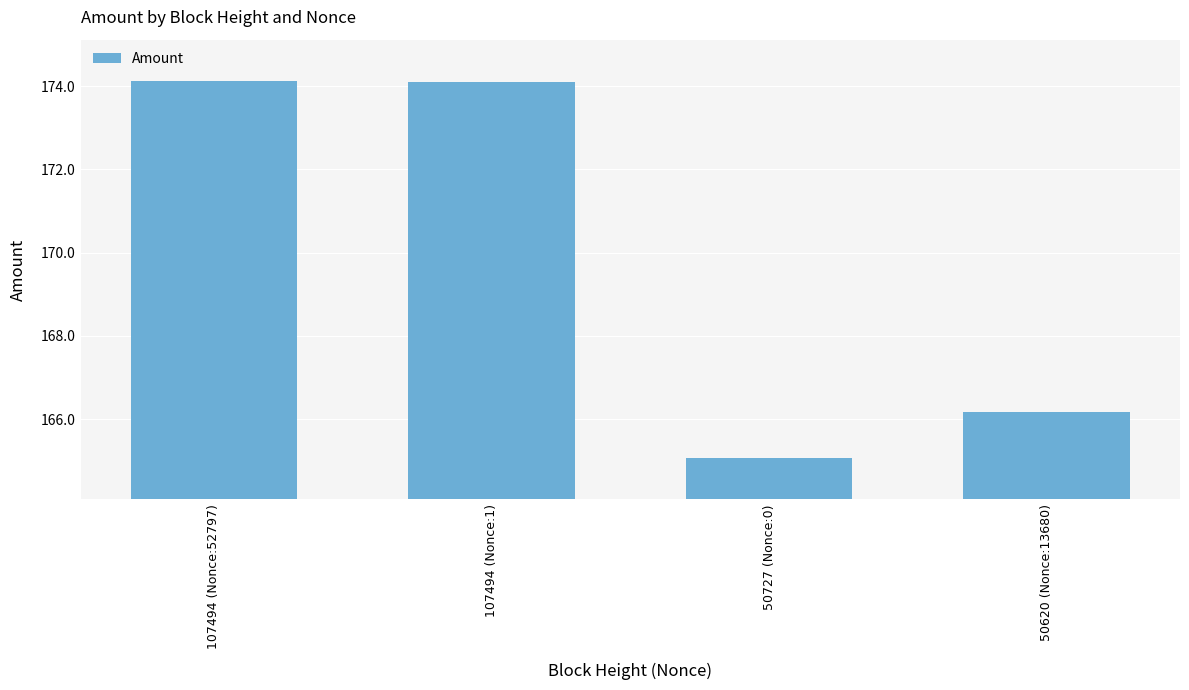

Reading left to right, extract all data points from this chart.

107494 (Nonce:52797)=174.1	107494 (Nonce:1)=174.1	50727 (Nonce:0)=165.1	50620 (Nonce:13680)=166.2